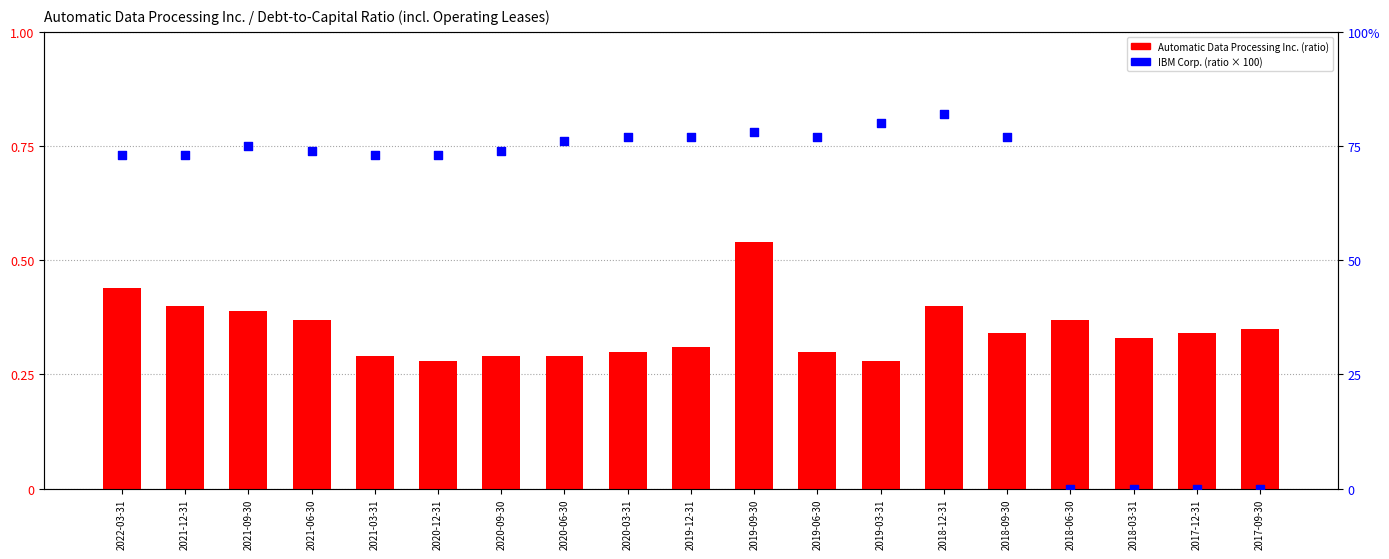

What are all the series names shown in the legend?

Automatic Data Processing Inc., International Business Machines Corp.